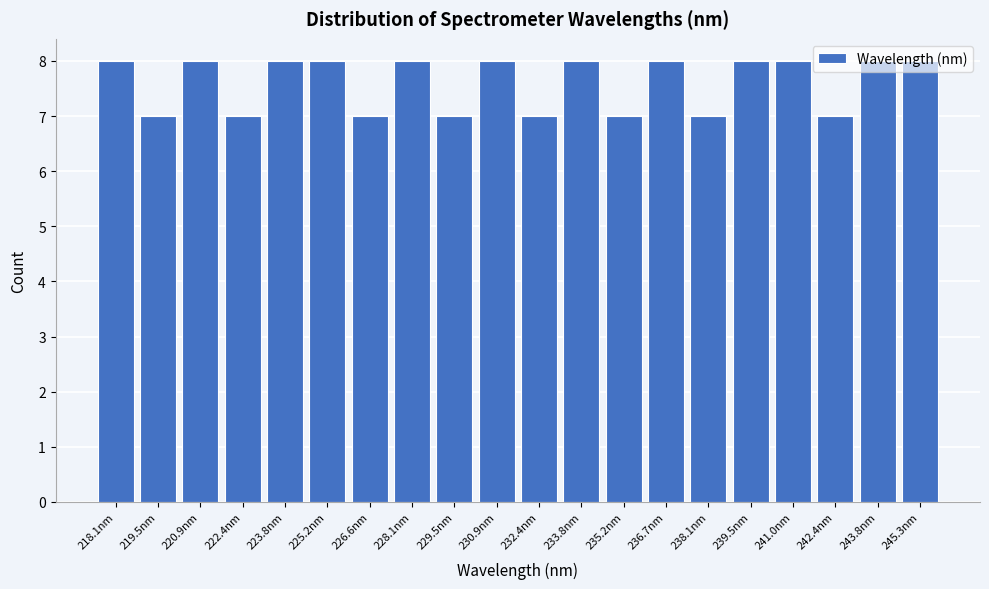

What is the label of the 3rd bar from the left?

220.9nm